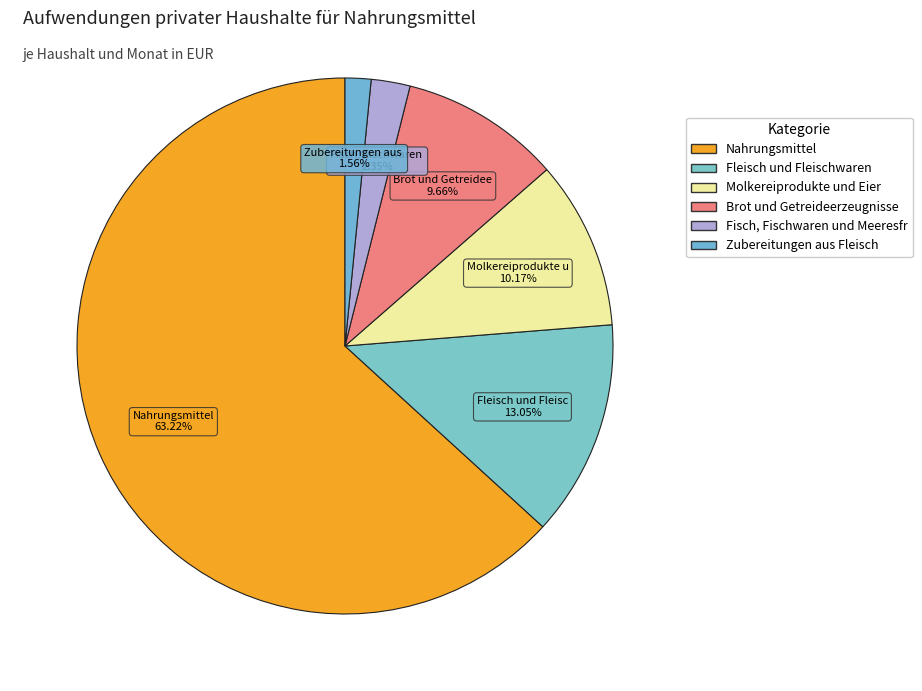

What is the majority slice?

Nahrungsmittel